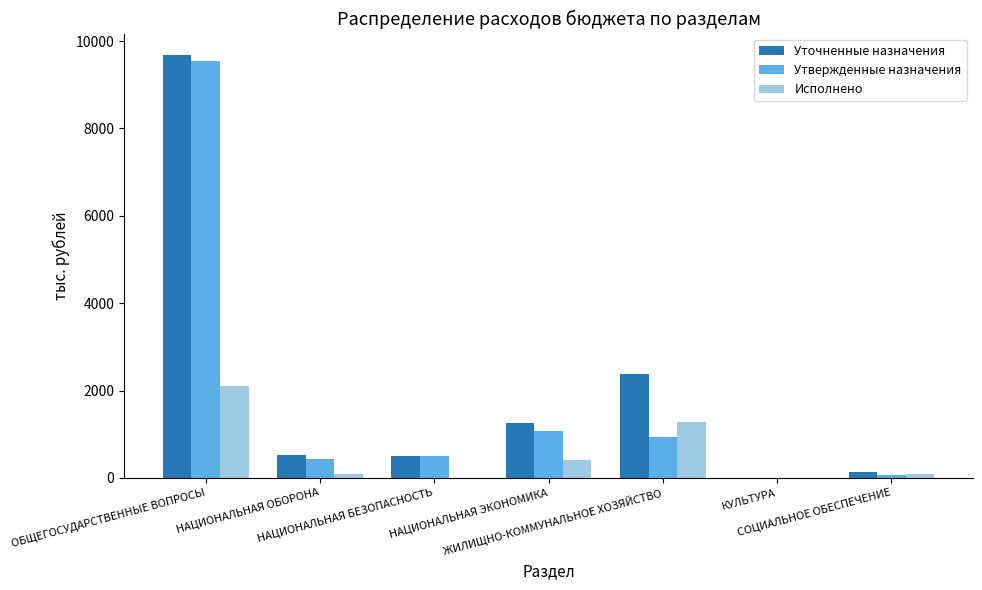

Reading right to left, list all the values displayed in this chart.

Уточненные назначения: 132.2	1.0	2375.1	1257.2	494.1	522.6	9685.9
Утвержденные назначения: 62.2	1.0	937.7	1070.1	494.1	443.1	9548.4
Исполнено: 80.0	1.0	1284.4	401.8	0.0	82.8	2111.7